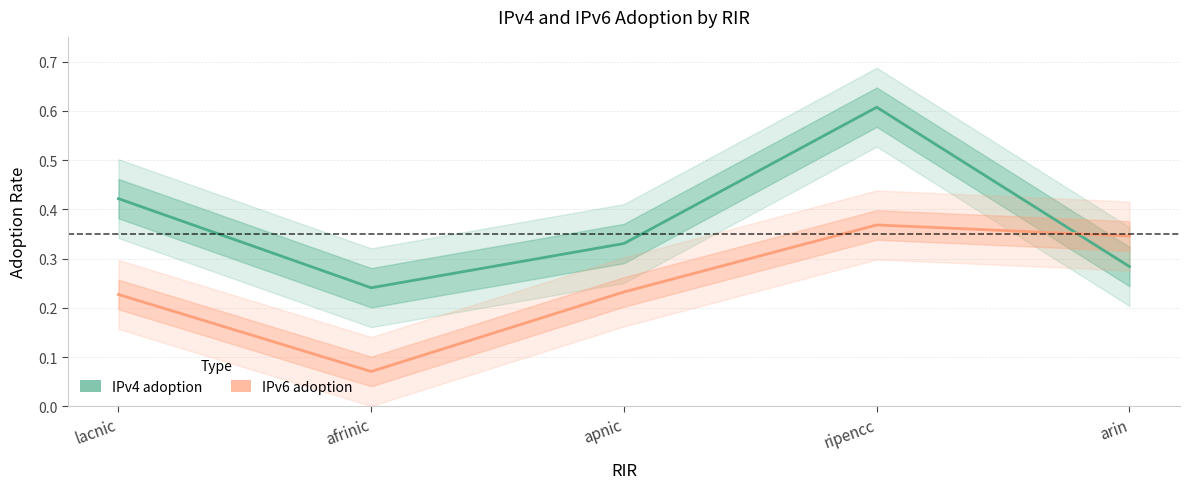

What are all the series names shown in the legend?

IPv4 adoption, IPv6 adoption